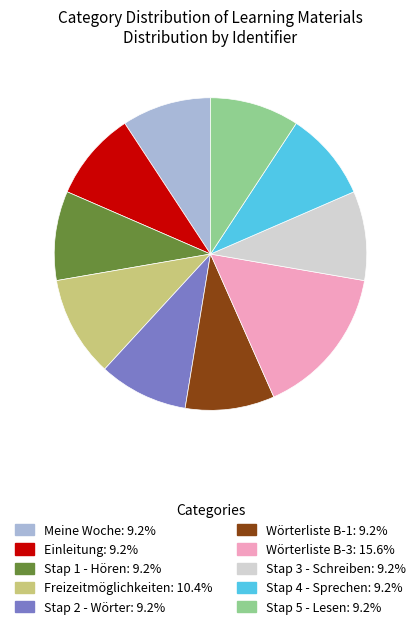

Which slice is the largest?

Wörterliste B-3